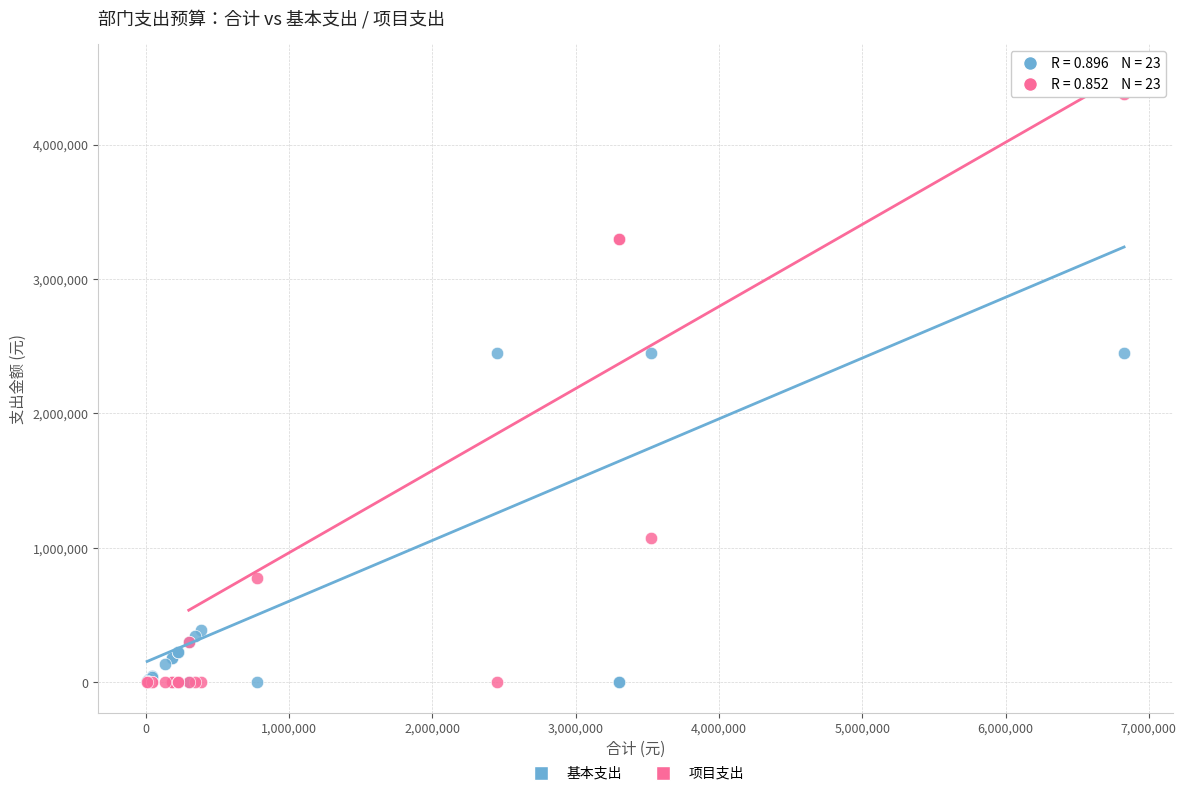

Which series contains the highest Y value?

项目支出